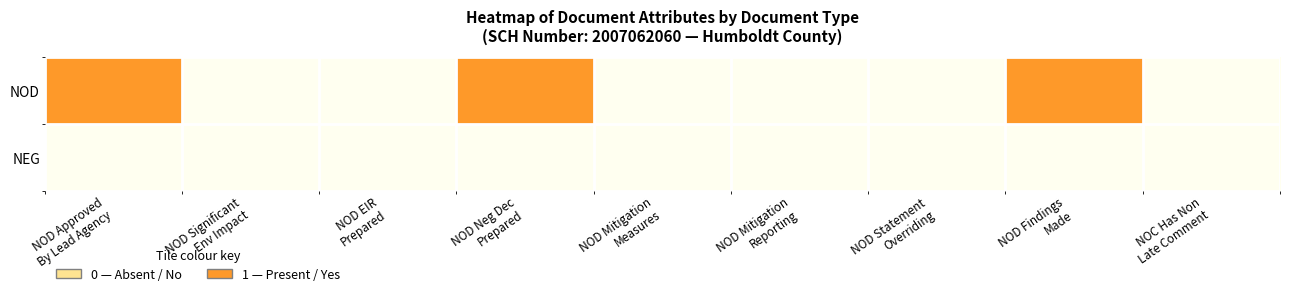

Reading left to right, extract all data points from this chart.

NOD: NOD Approved
By Lead Agency=1	NOD Significant
Env Impact=0	NOD EIR
Prepared=0	NOD Neg Dec
Prepared=1	NOD Mitigation
Measures=0	NOD Mitigation
Reporting=0	NOD Statement
Overriding=0	NOD Findings
Made=1	NOC Has Non
Late Comment=0
NEG: NOD Approved
By Lead Agency=0	NOD Significant
Env Impact=0	NOD EIR
Prepared=0	NOD Neg Dec
Prepared=0	NOD Mitigation
Measures=0	NOD Mitigation
Reporting=0	NOD Statement
Overriding=0	NOD Findings
Made=0	NOC Has Non
Late Comment=0